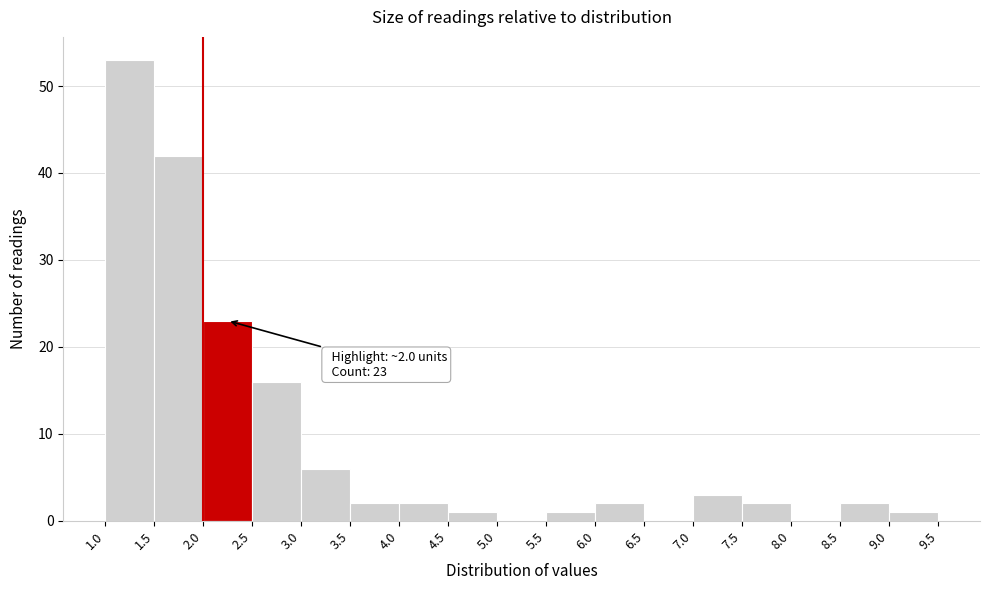

Which range on the x-axis has the tallest bar?

1.0 to 1.5